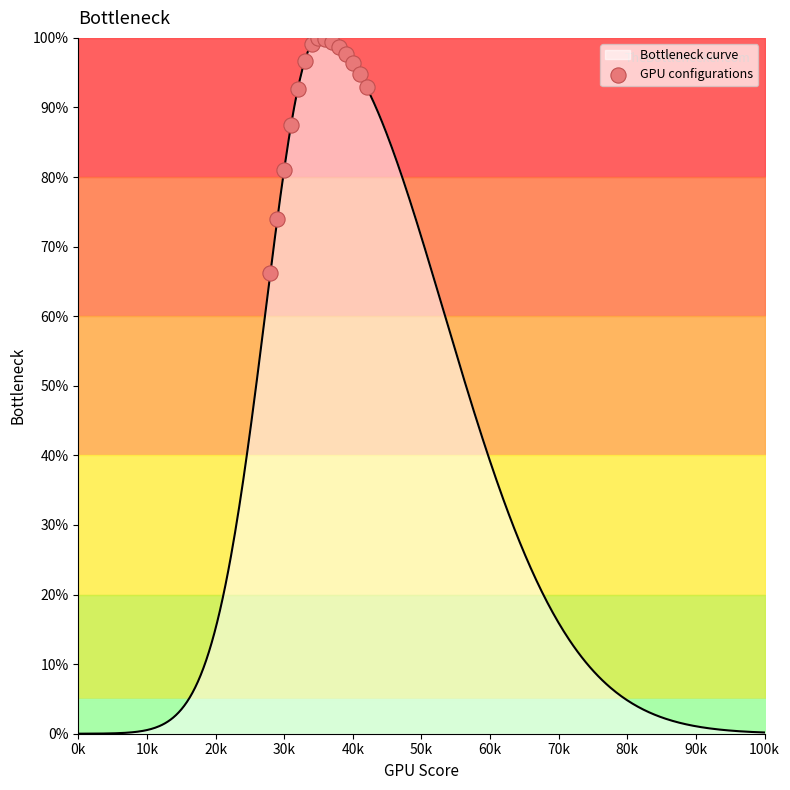

What is the maximum value for Bottleneck curve?

100.0